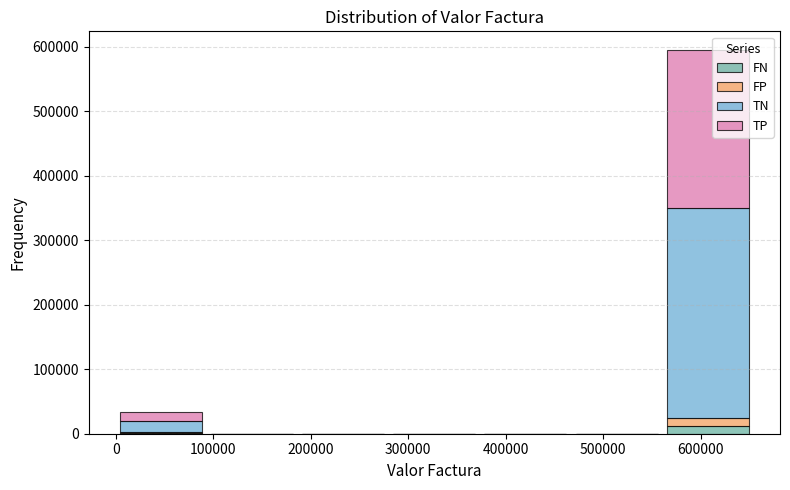

What is the total height of the stacked bar covering 560000 to 650000 on the x-axis? Neither the bar edges nor the heights are printed on the chart, so give them approximately, as read against the axes.

590000